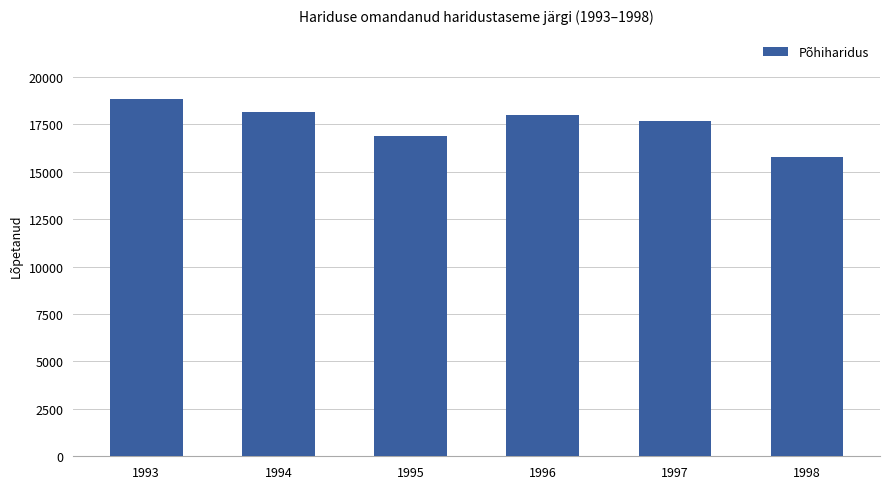

Read the value at 1993, to the nearest 10.

18840